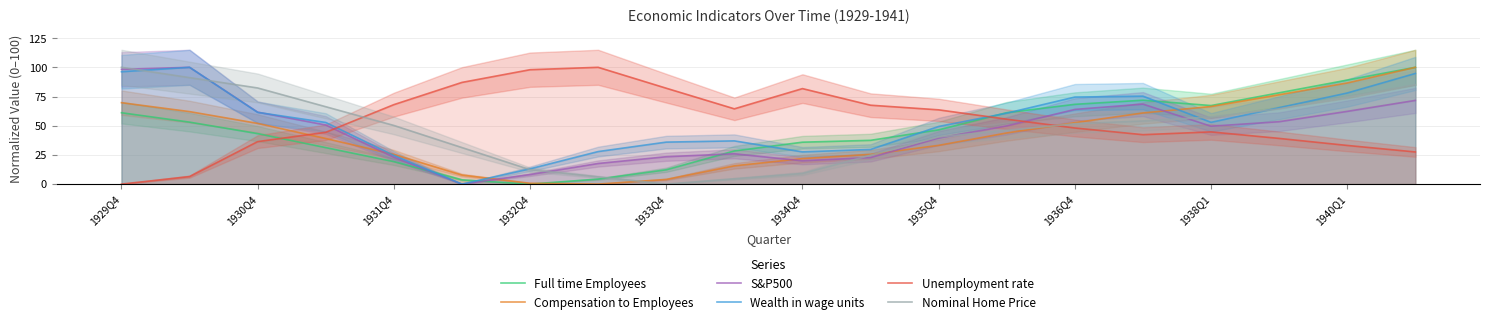

At which category does Full time Employees reach its first local valley?

1932Q4